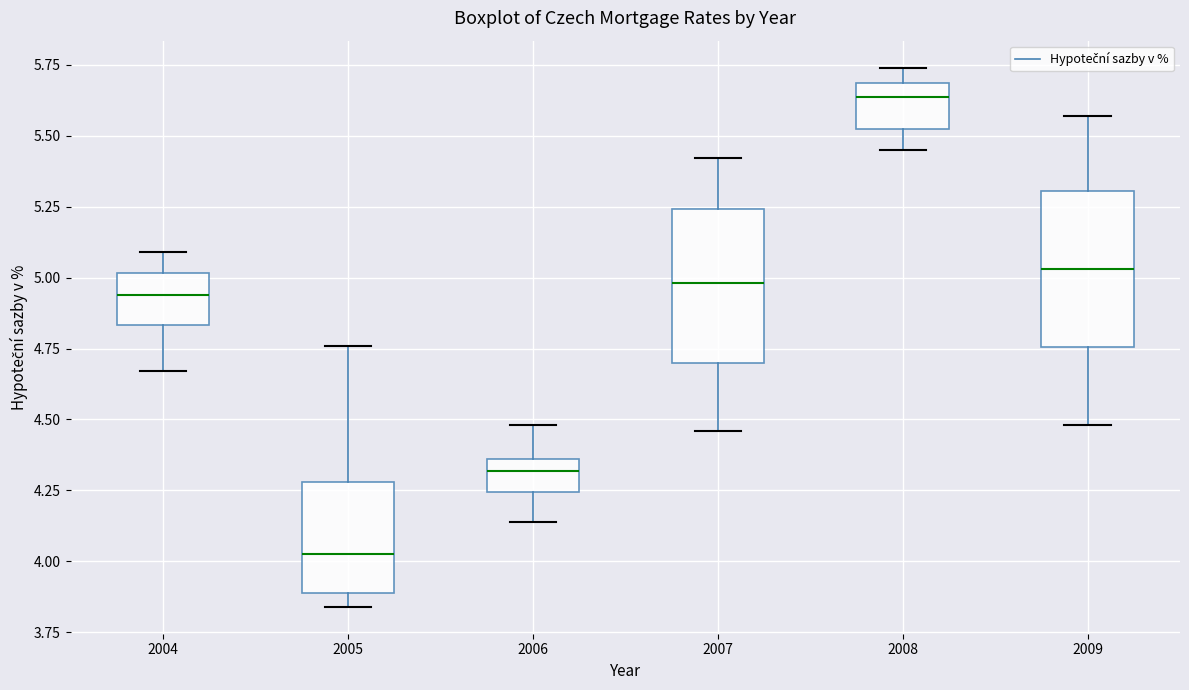

Where does the upper whisker of the box at x = 2007 end on the y-axis? The values are not printed on the chart, so give them approximately, as read against the axis.

5.40